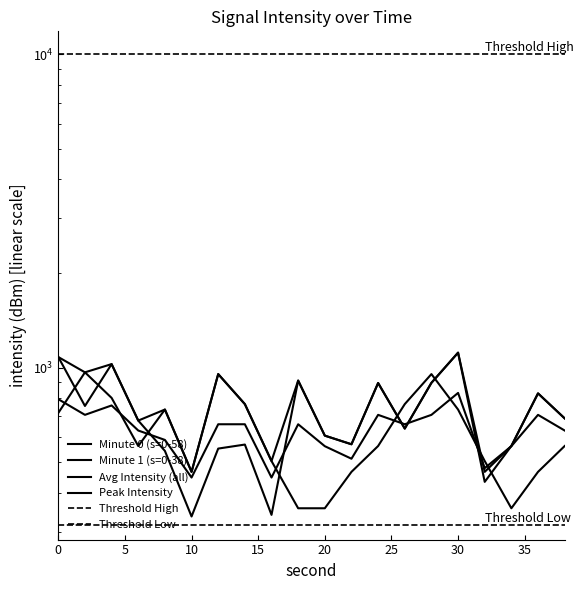

How many values in the Minute 1 (s=0-38) series are below 563?

8